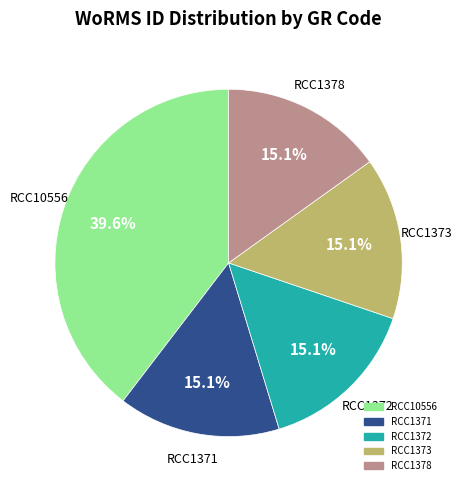

Does any single category account for the majority?

No